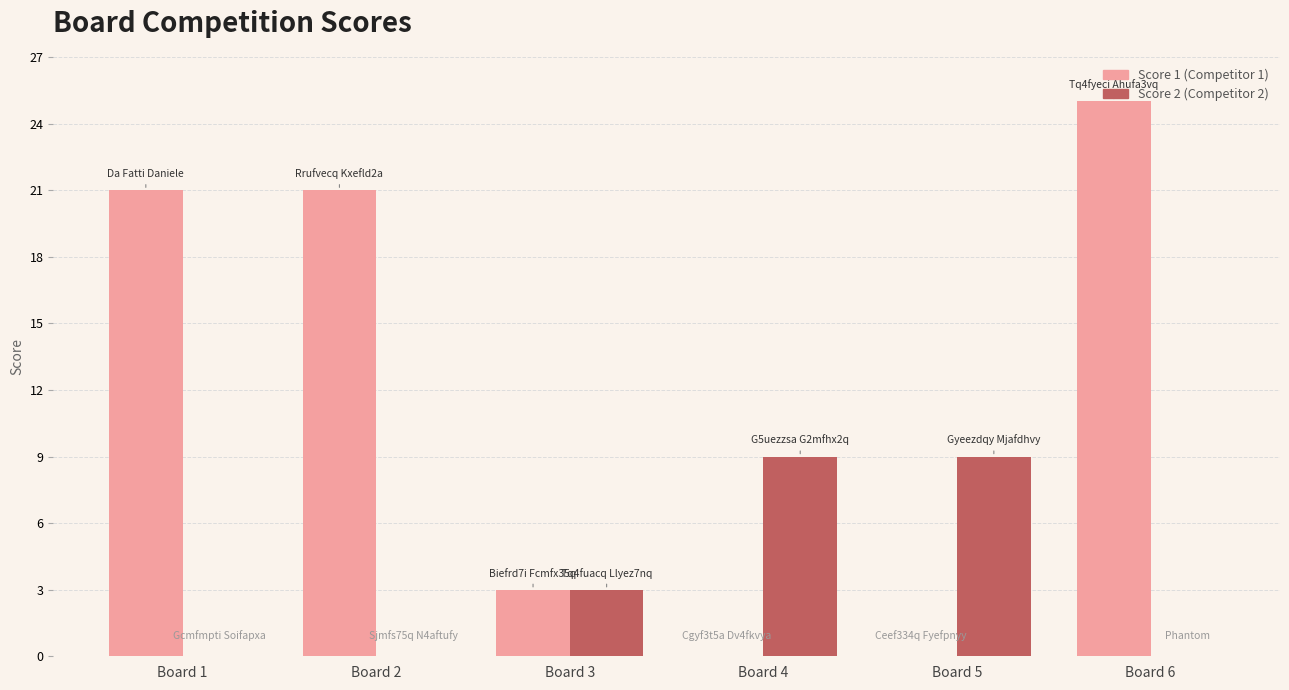

Are the bars grouped side by side (vs. stacked)?

Yes